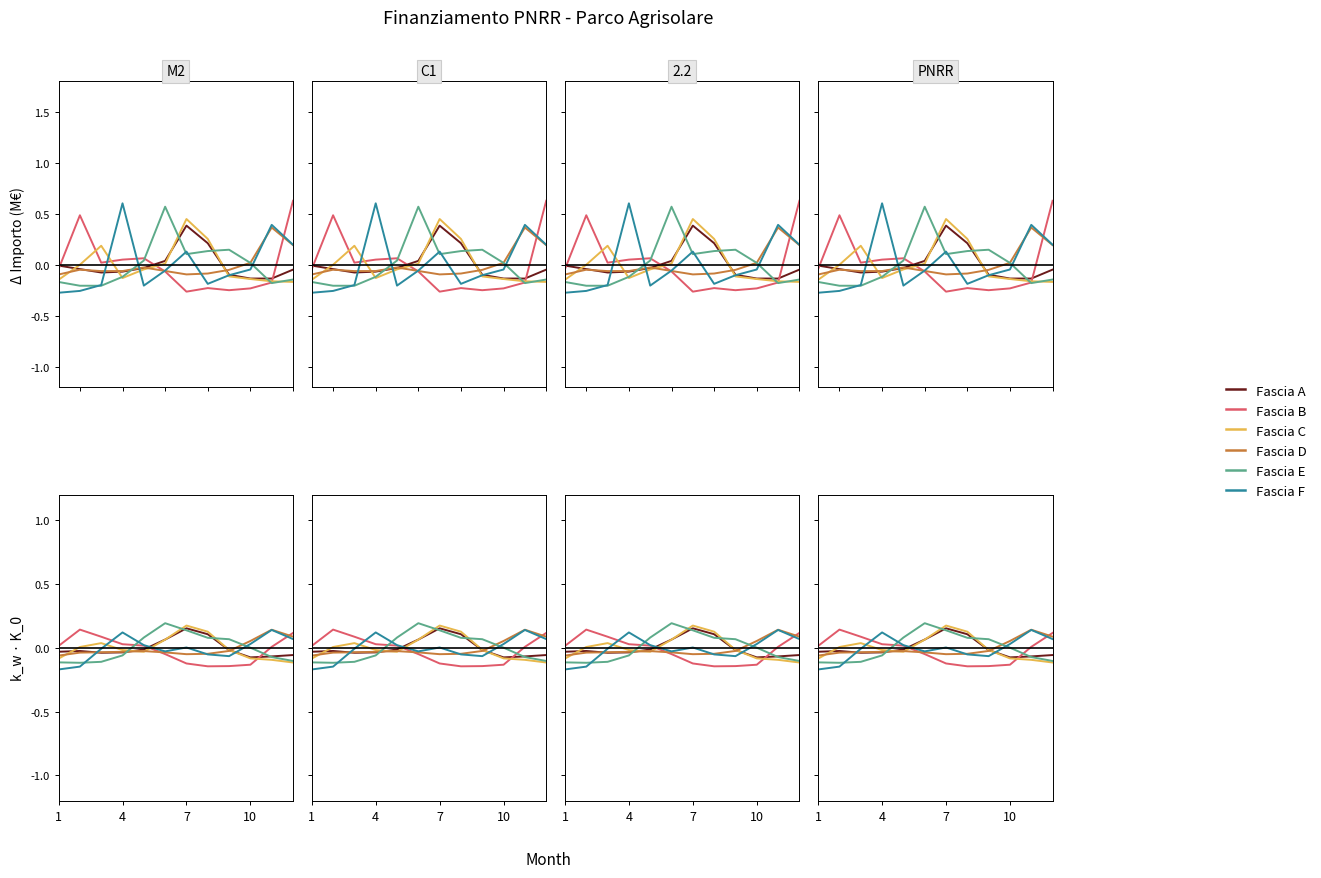

What is the difference between the highest and lowest values at 4?

0.3